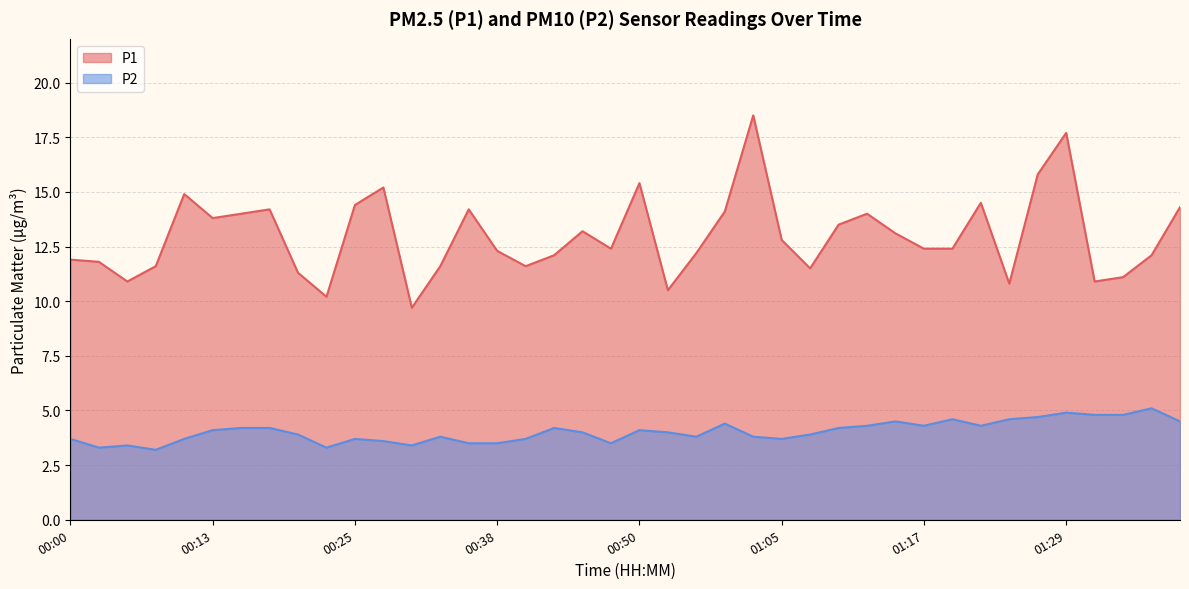

What is the difference between the P1 values at 00:52 and 00:18?

3.7